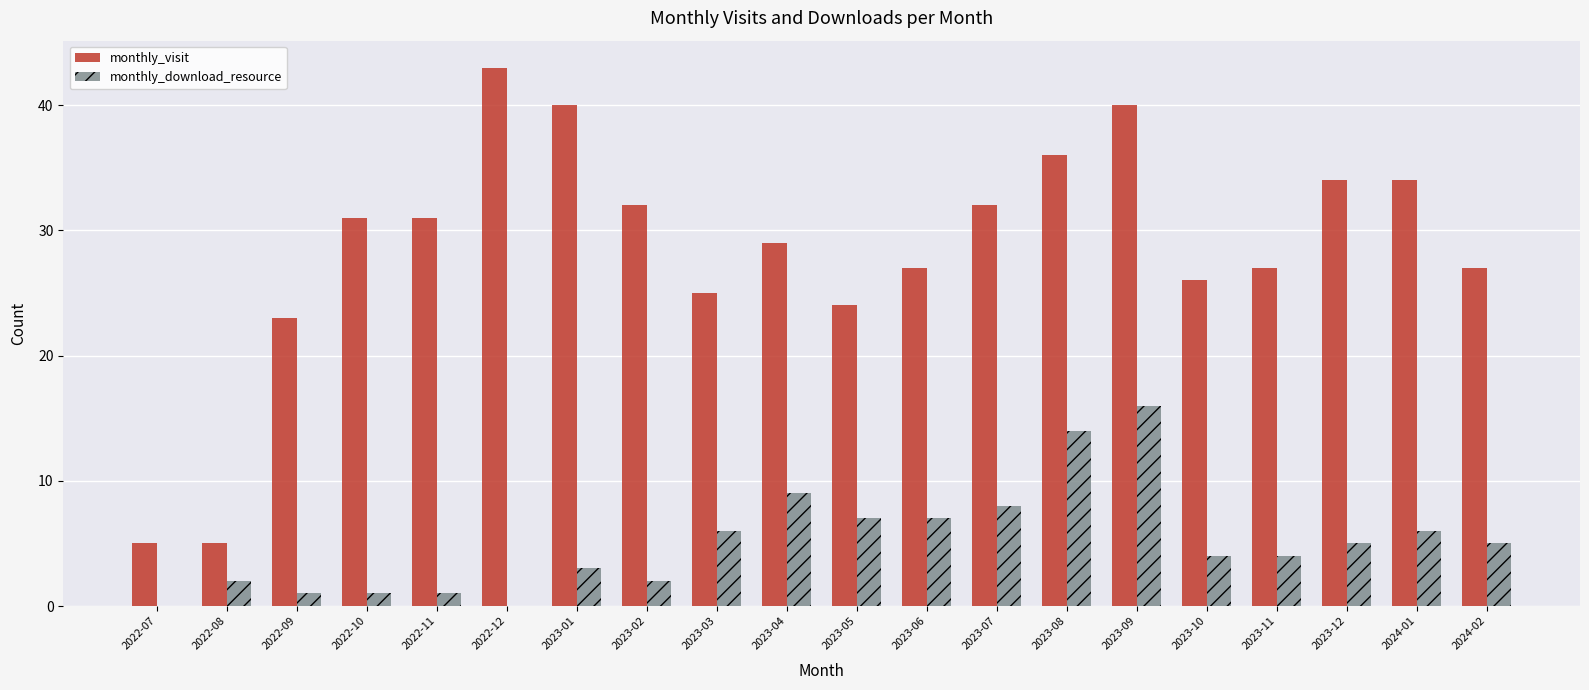

What is the sum of all monthly_visit values?

571